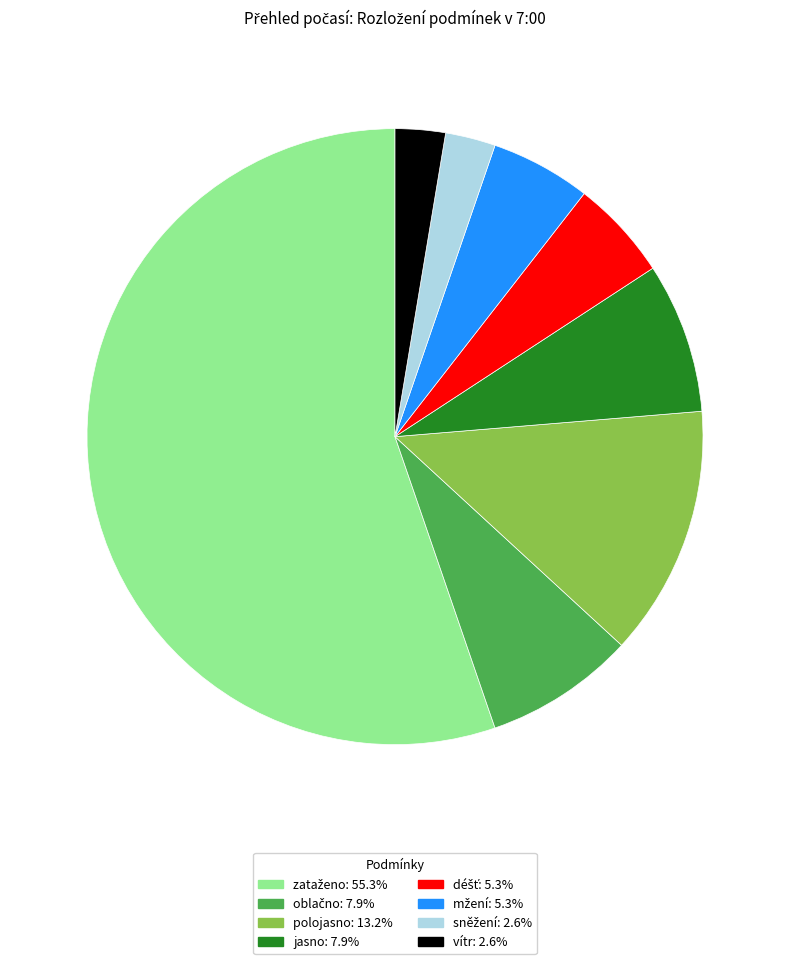

Is there a majority slice in this chart?

Yes